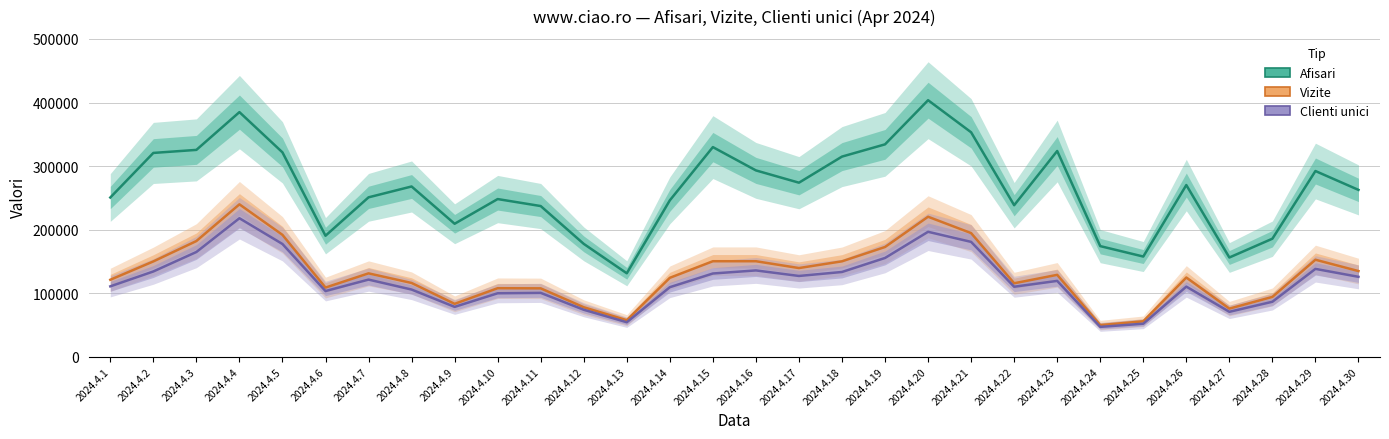

Is it true that Afisari equals 177362 at 2024.4.13?

False